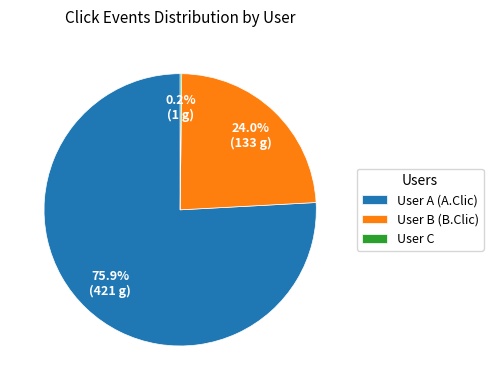

Is there any slice that represents more than half of the pie?

Yes